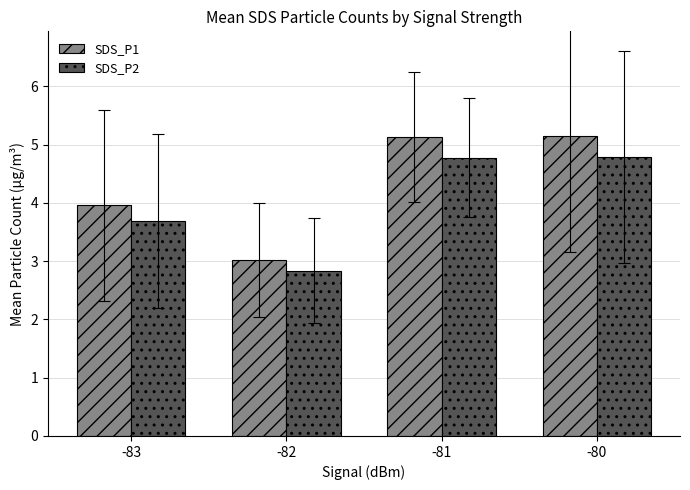

Which series has the widest spread of values?

SDS_P1